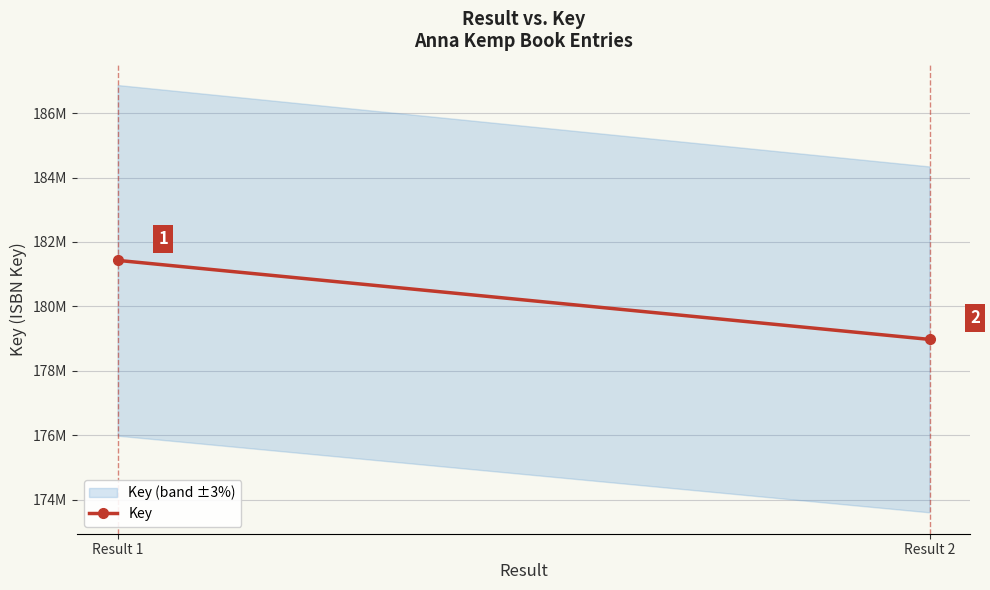

Which category has the lowest value across all series?

Result 2